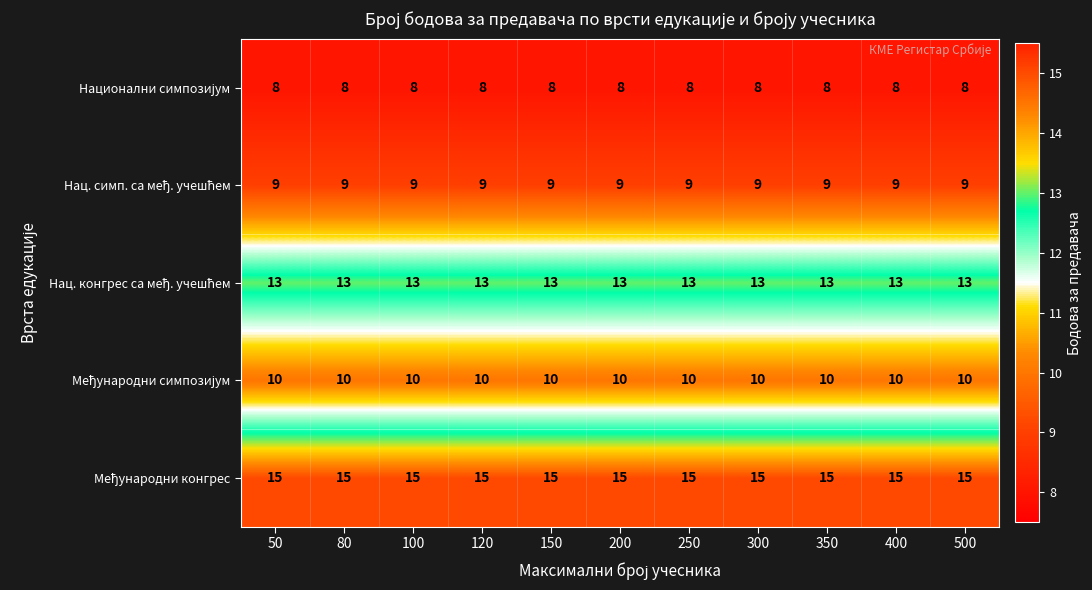

What is the smallest value displayed?

8